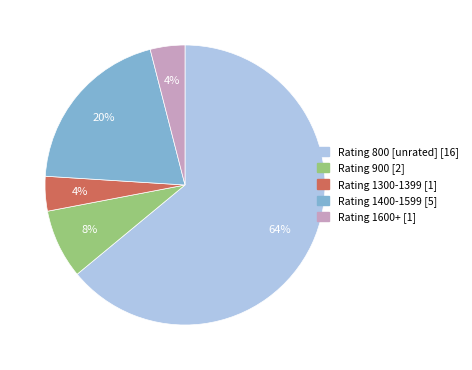

Is there a majority slice in this chart?

Yes